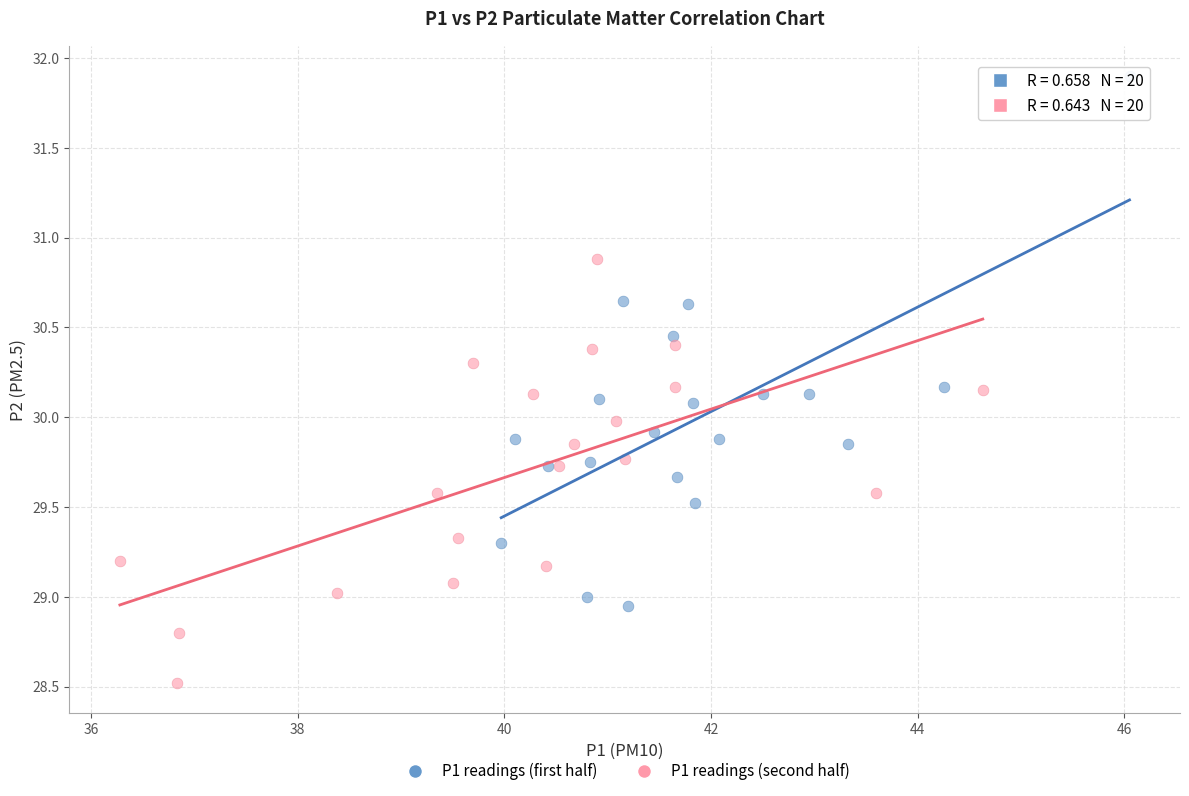

Which series reaches the minimum Y coordinate?

P1 readings (second half)